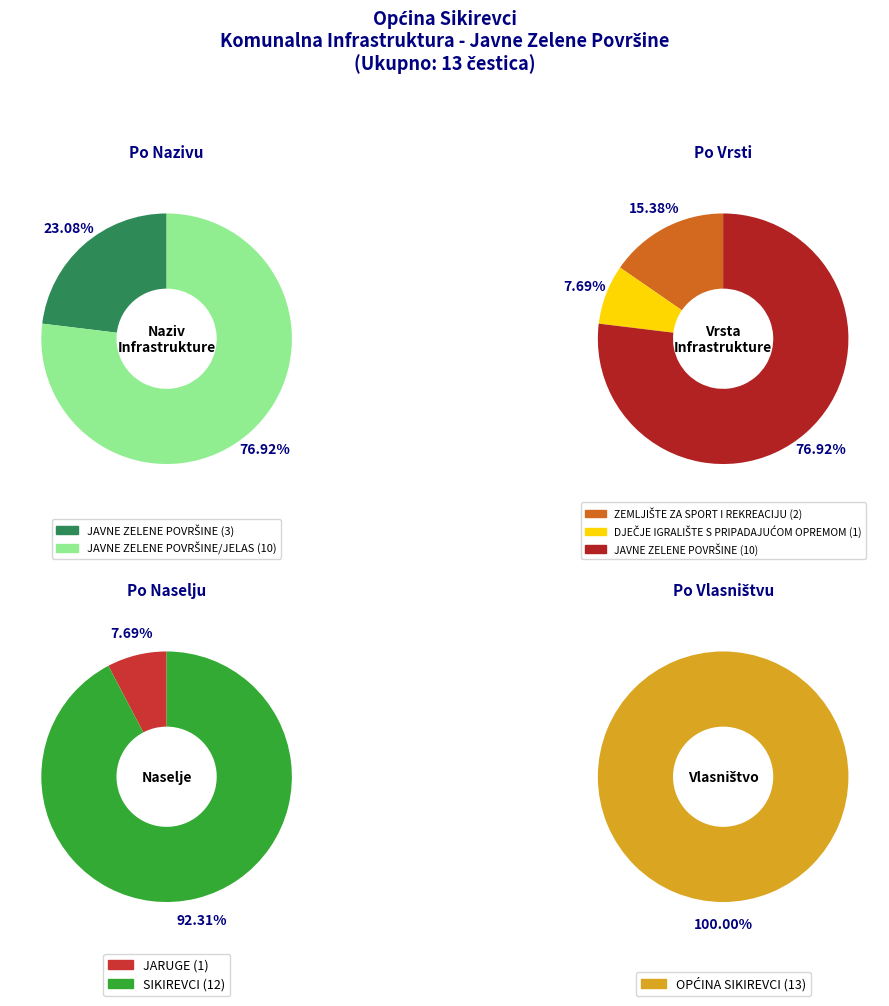

To the nearest percent, what is the difference between the largest and smallest slice percentages?

54%